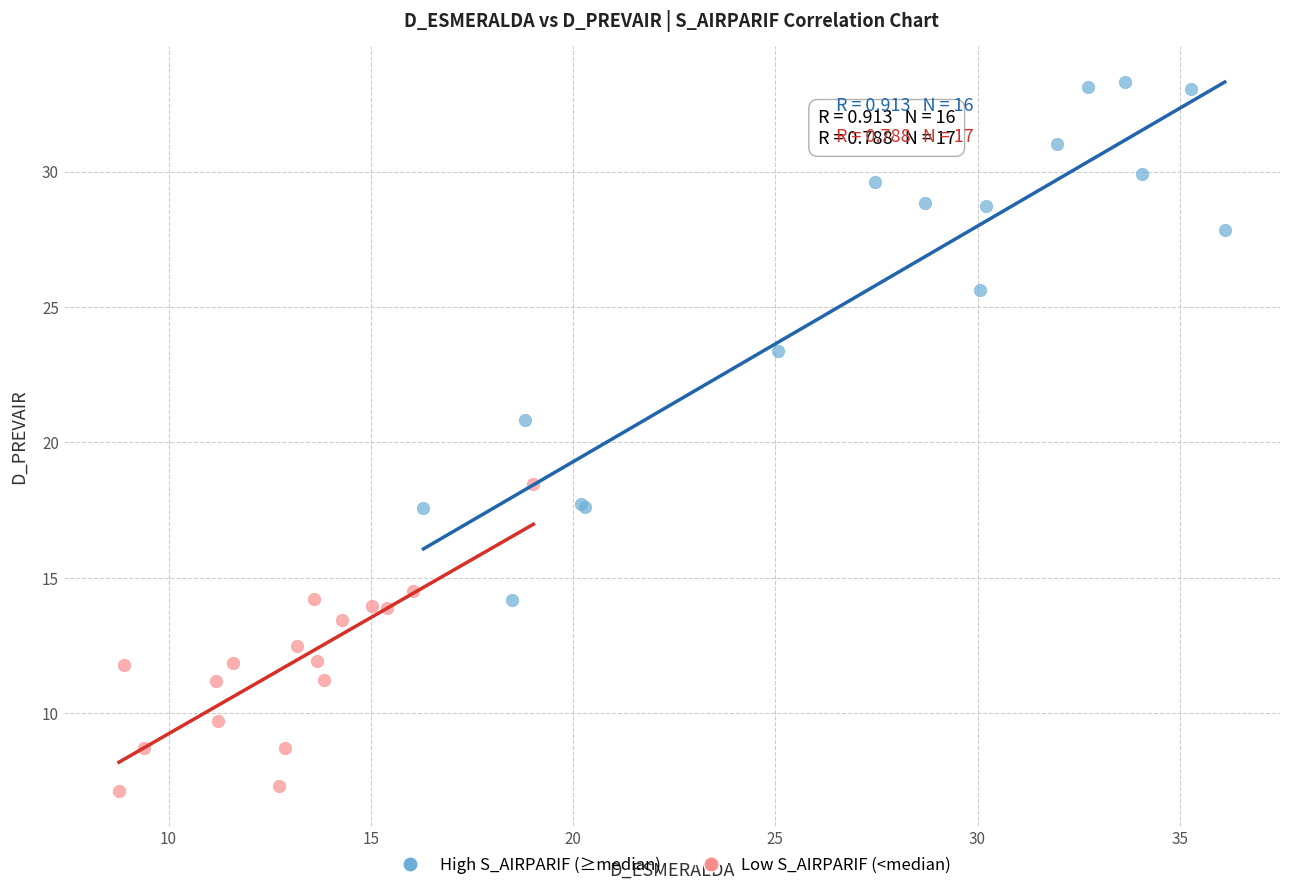

Which series reaches the maximum Y coordinate?

High S_AIRPARIF (≥median)